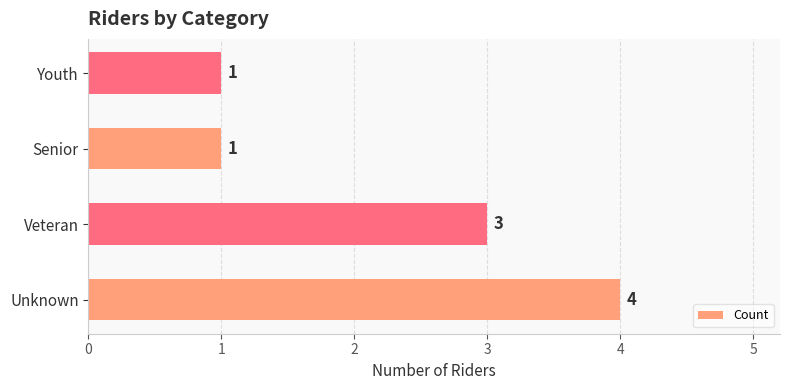

Count the values in the range 1 to 4.

4